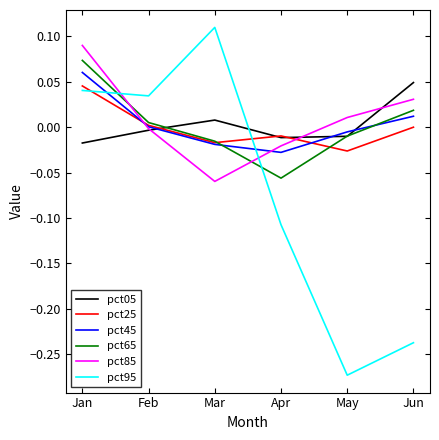

Which label corresponds to the largest value in the chart?

Mar